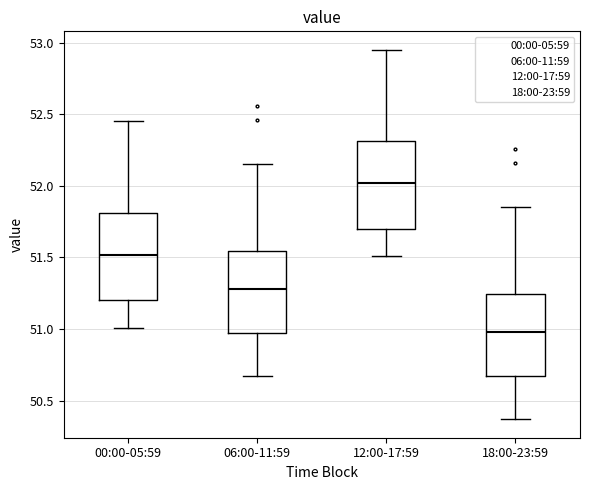

Reading left to right, transcribe this box plot: for each box, give where its median line is, the range the box spans, and where its two whiskers end, as read against the y-axis. The values are not printed on the chart, so give them approximately, as read against the axis.

00:00-05:59: median 51.50, box 51.20 to 51.80, whiskers 51.00 to 52.45
06:00-11:59: median 51.30, box 50.95 to 51.55, whiskers 50.65 to 52.15
12:00-17:59: median 52.00, box 51.70 to 52.30, whiskers 51.50 to 52.95
18:00-23:59: median 51.00, box 50.65 to 51.25, whiskers 50.35 to 51.85